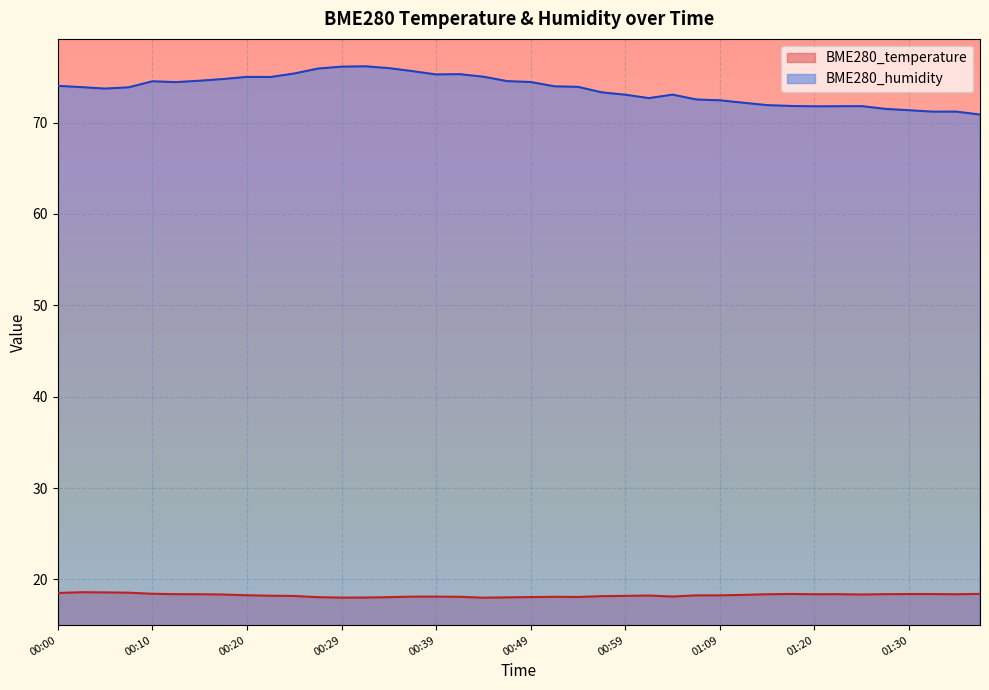

What is the label of the 22nd point from the left?

00:51